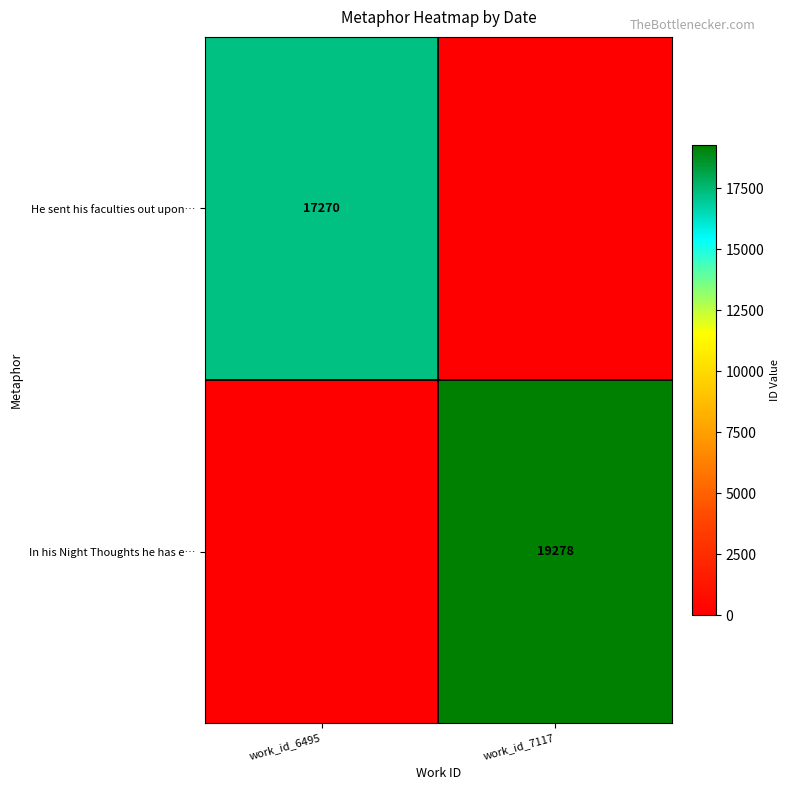

The value of In his Night Thoughts he has e… at work_id_7117 is 8985. True or false?

False